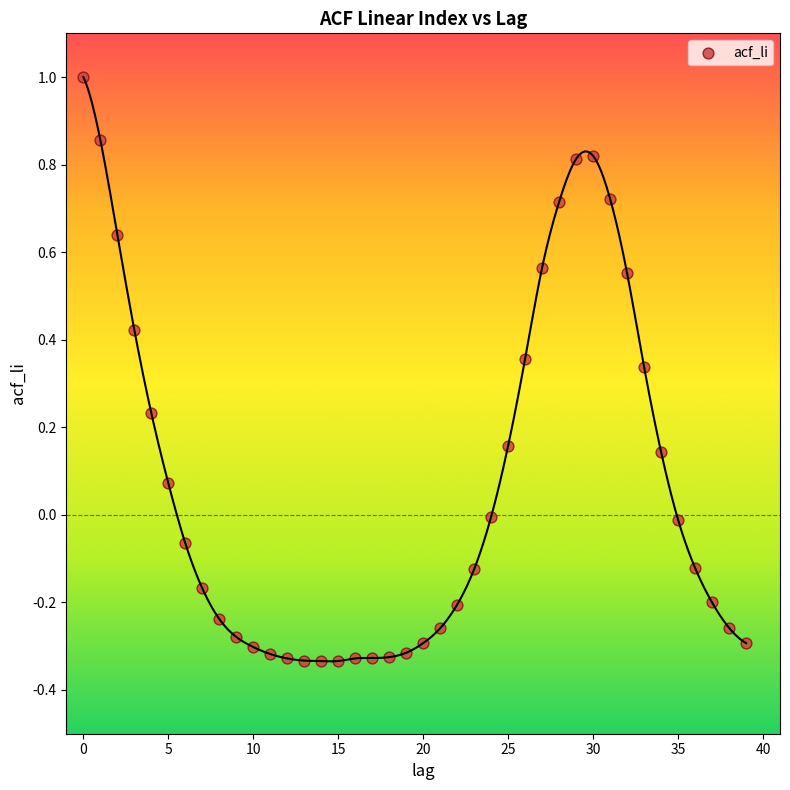

What is the range of Y values (max minus min)?

1.3